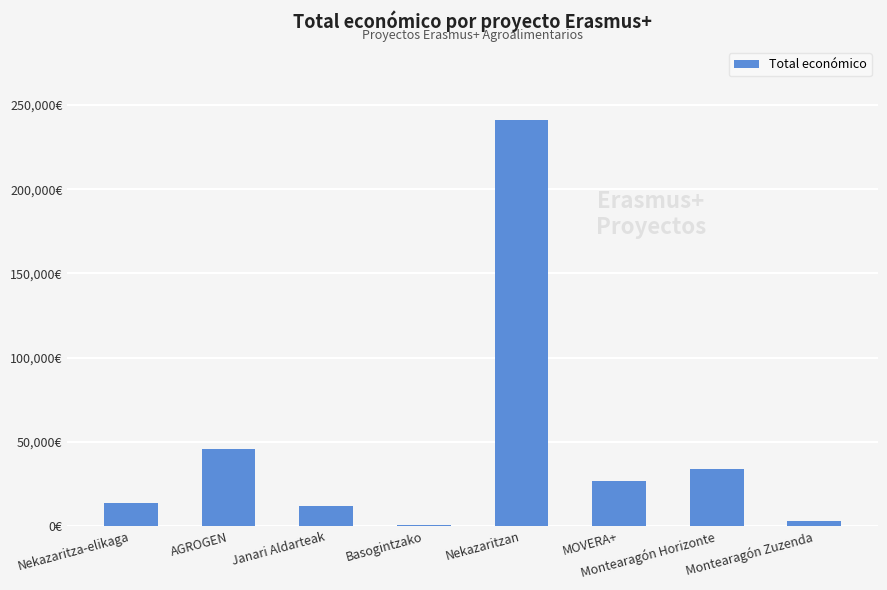

What is the sum of the values at Nekazaritzan and Janari Aldarteak?

252745